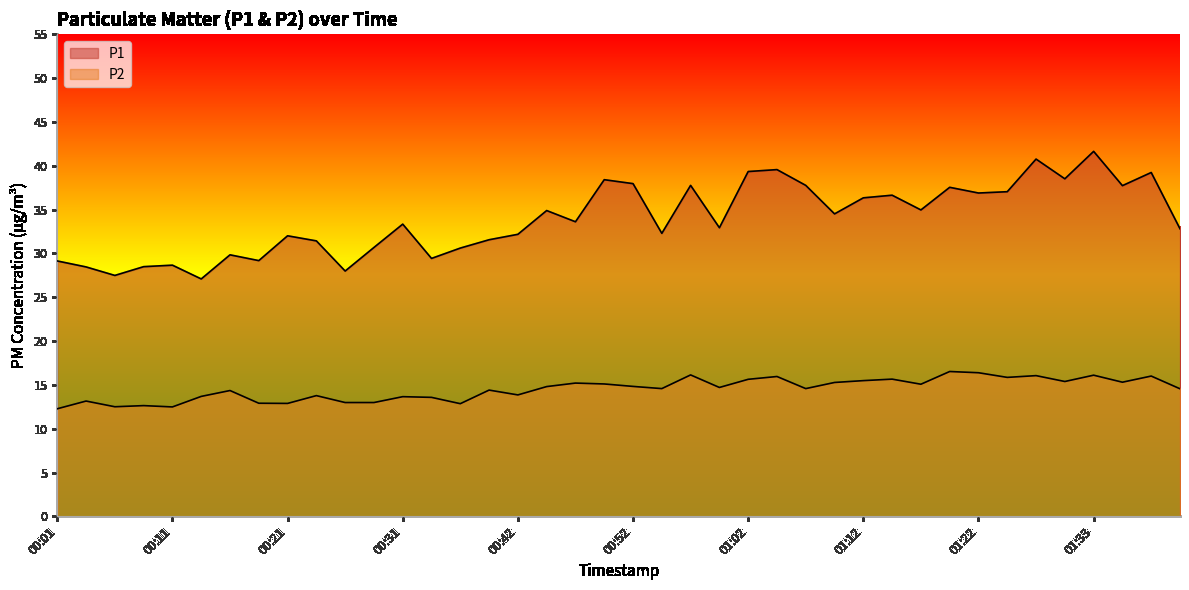

True or false: P2 and P1 intersect in this chart.

False